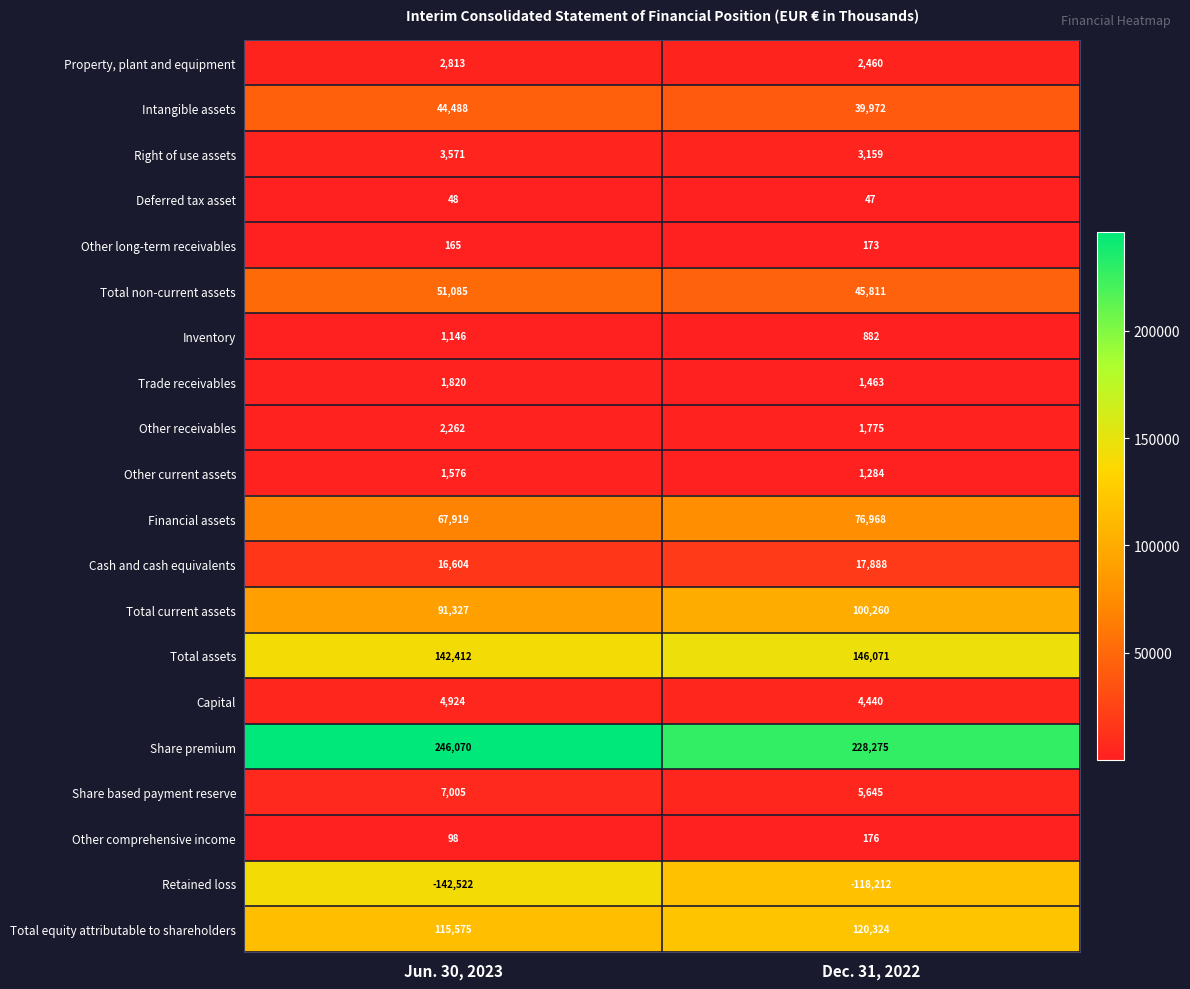

Which series changed the most between Jun. 30, 2023 and Dec. 31, 2022?

Retained loss